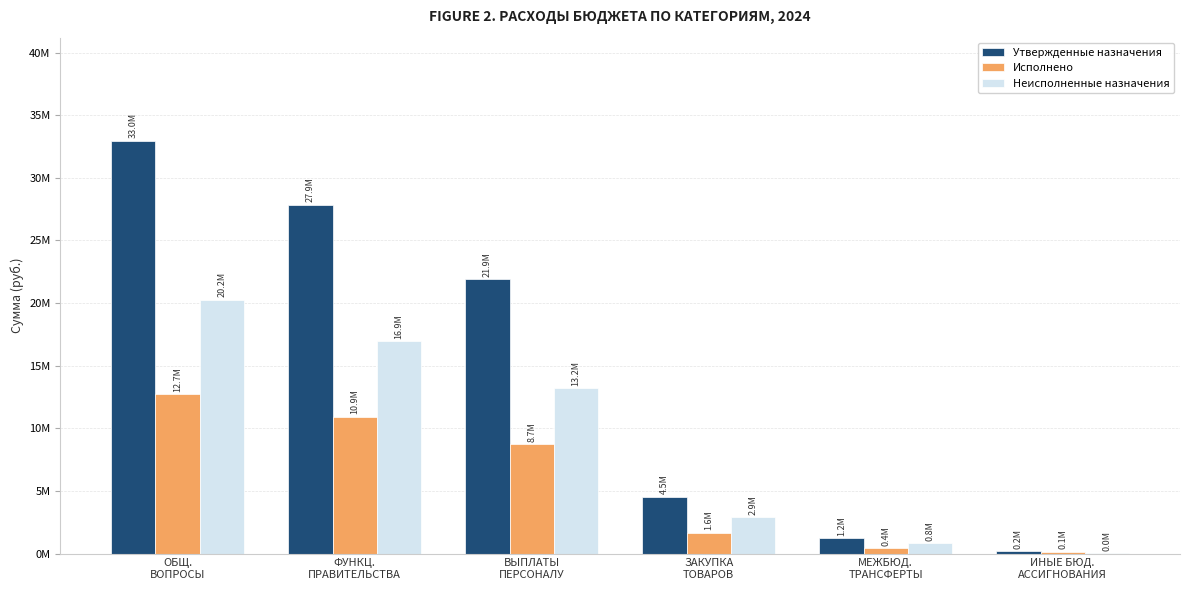

Are the bars grouped side by side (vs. stacked)?

Yes